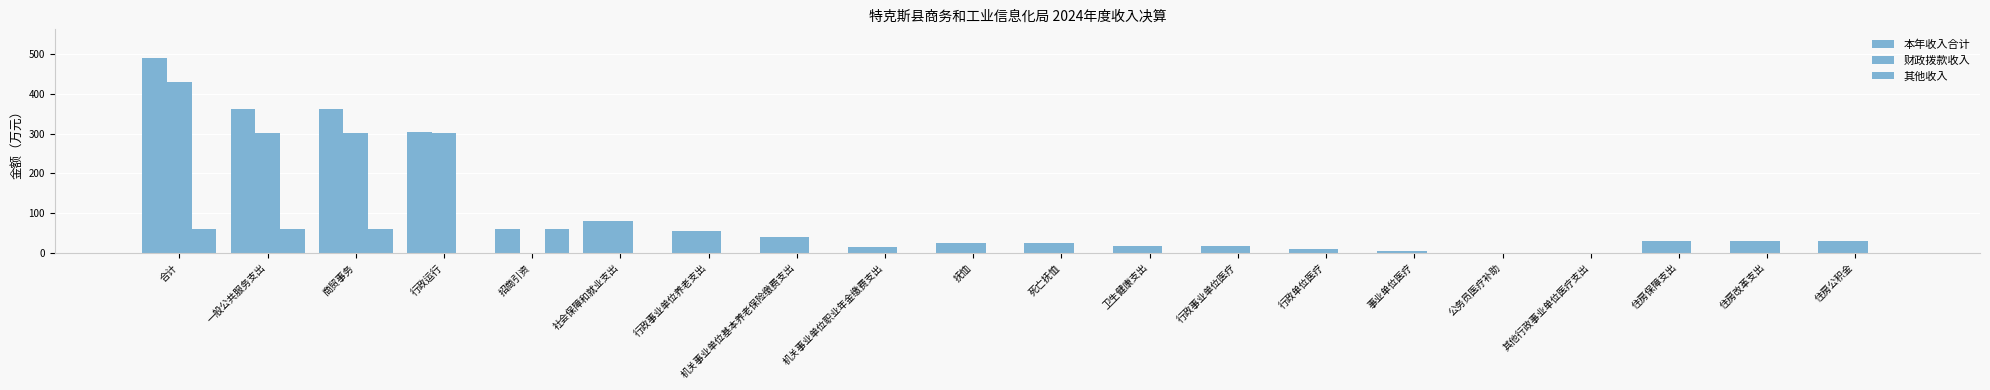

What position from the left is 行政事业单位养老支出?

7